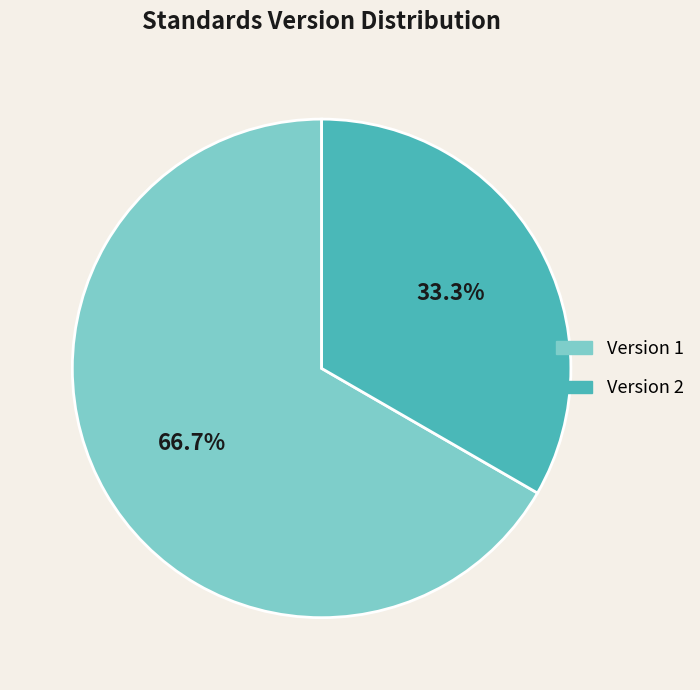

Is there any slice that represents more than half of the pie?

Yes